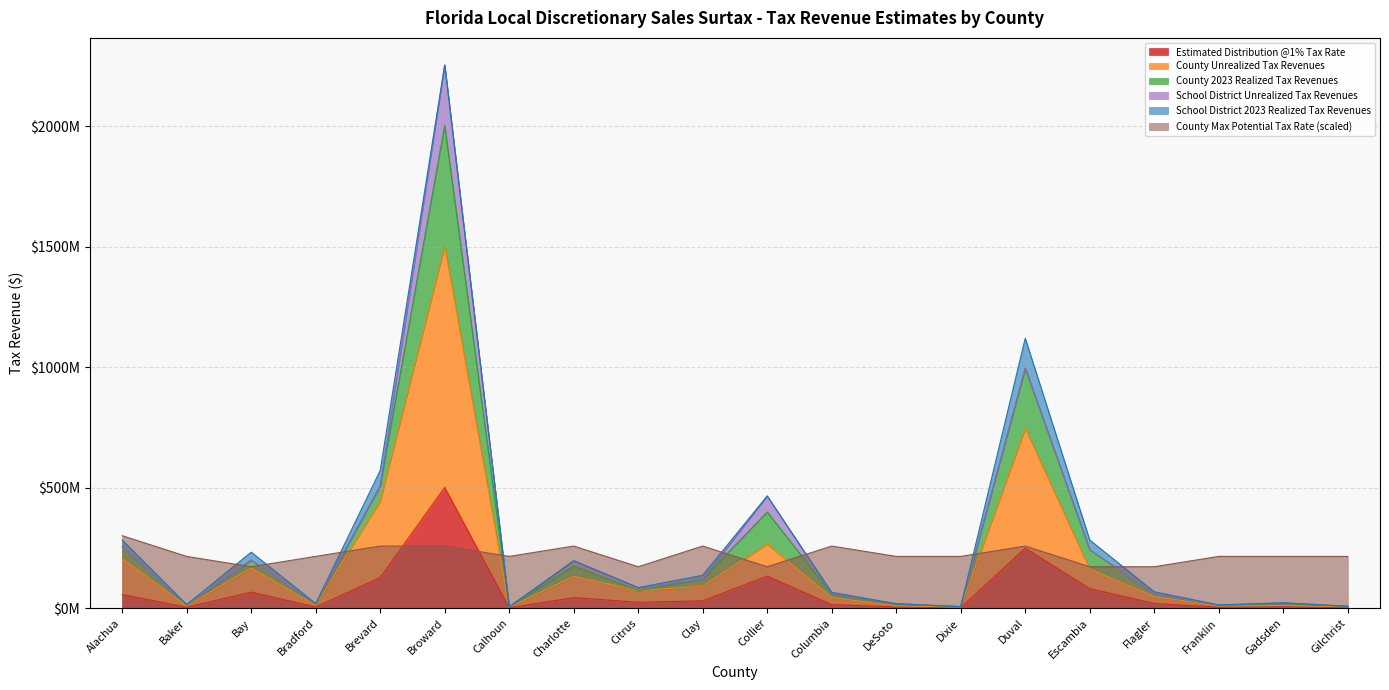

What is the minimum value for Estimated Distribution @1% Tax Rate?

1423671.8